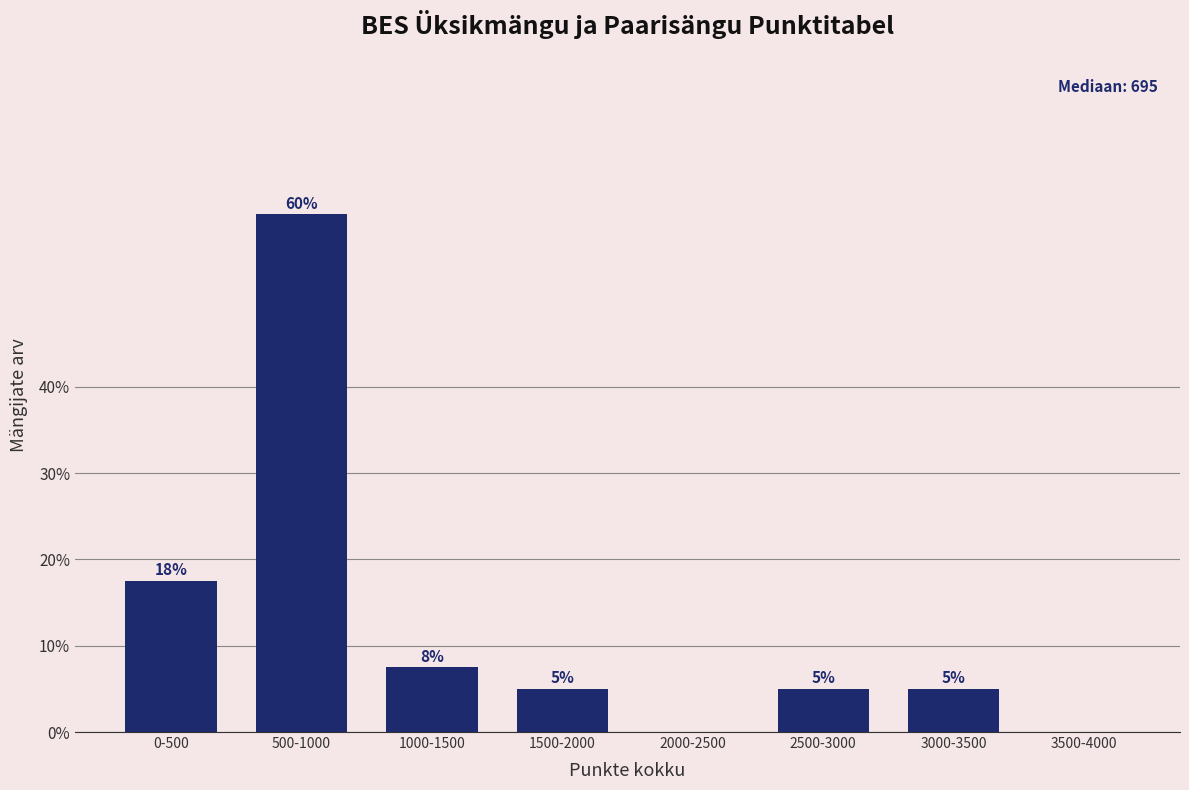

At which label does the data first exceed 5?

0-500